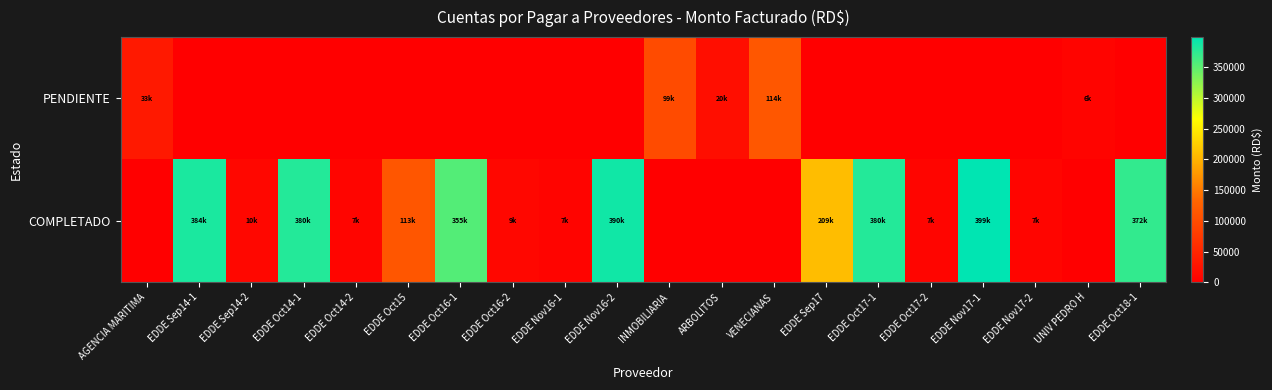

Which label corresponds to the largest value in the chart?

EDDE Nov17-1